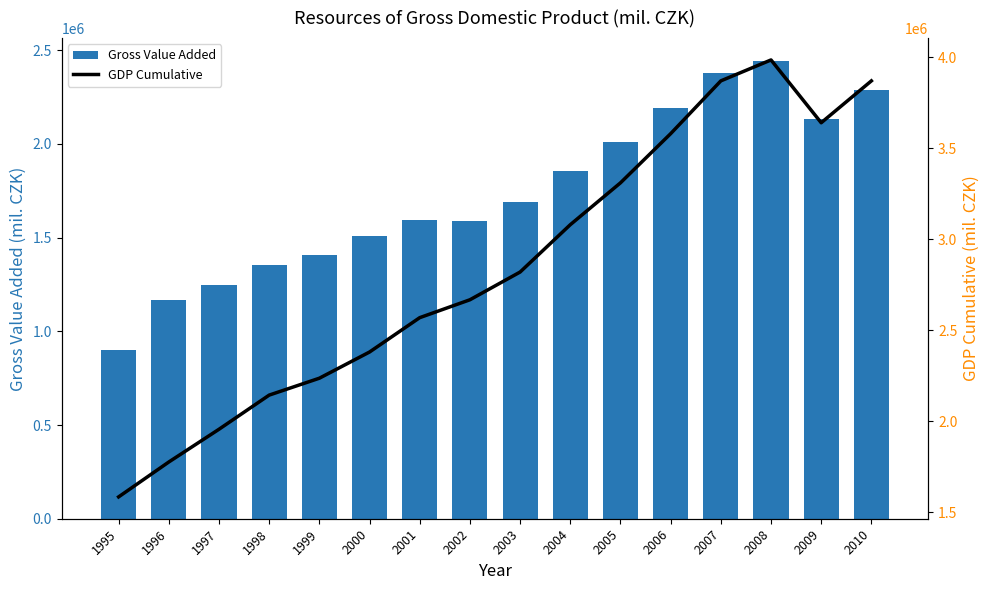

How many groups of bars are there?

16